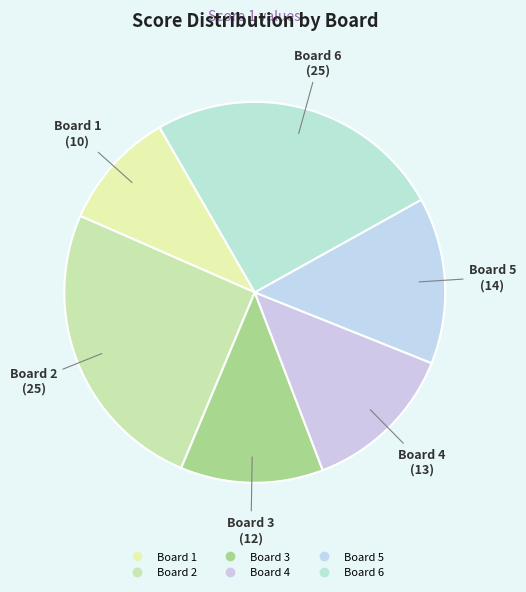

Does Board 4 represent more than half of the total?

No